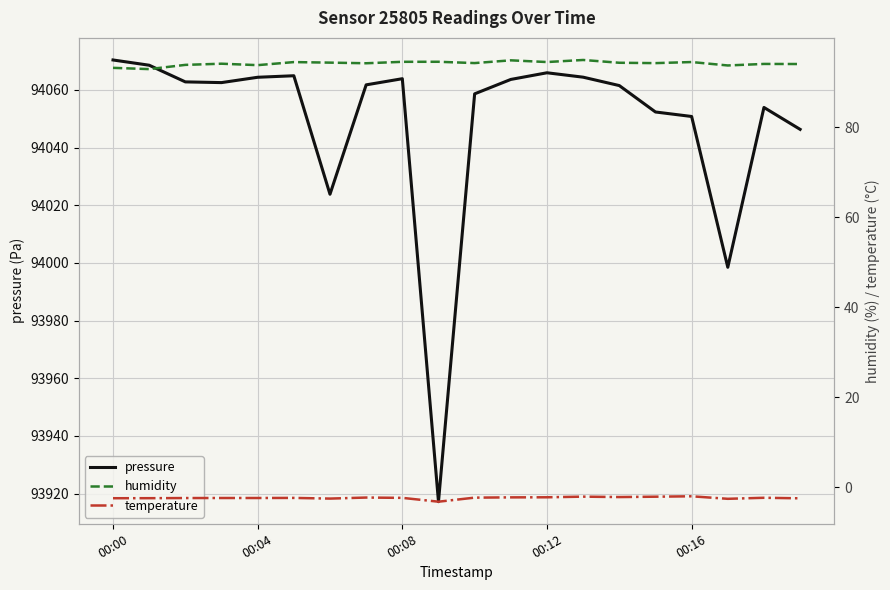

What is the total value across all series at 15?

94144.5